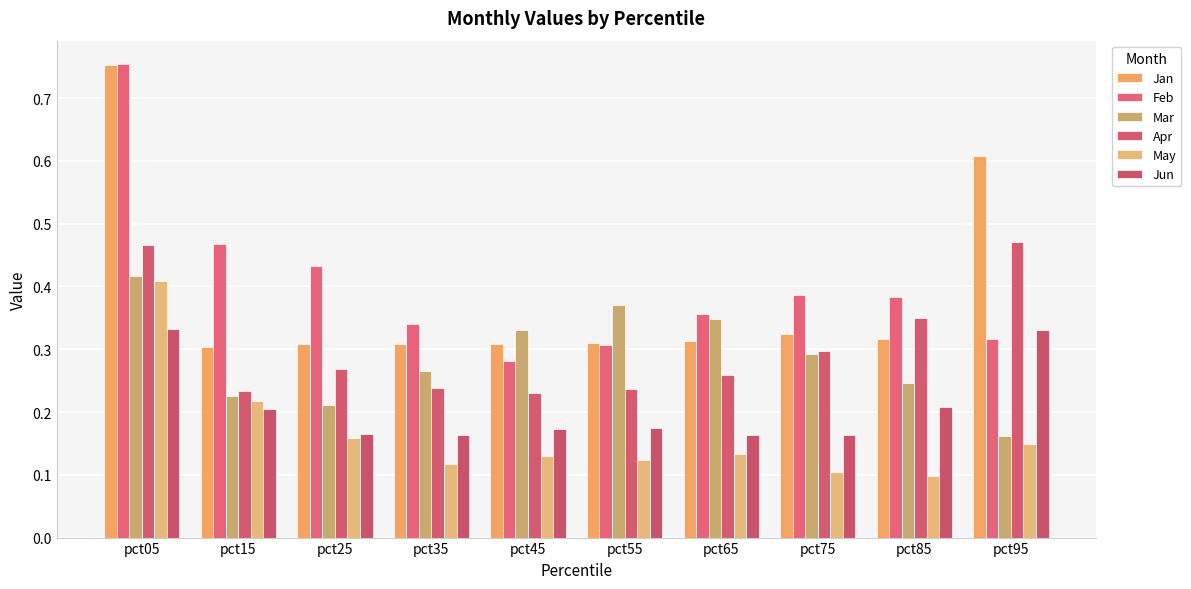

At which category does the chart reach its minimum across all series?

pct85